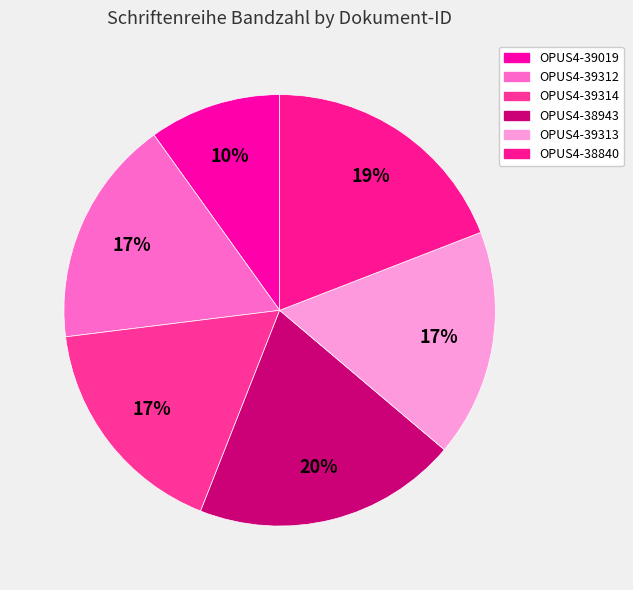

To the nearest percent, what portion does OPUS4-39313 represent?

17%